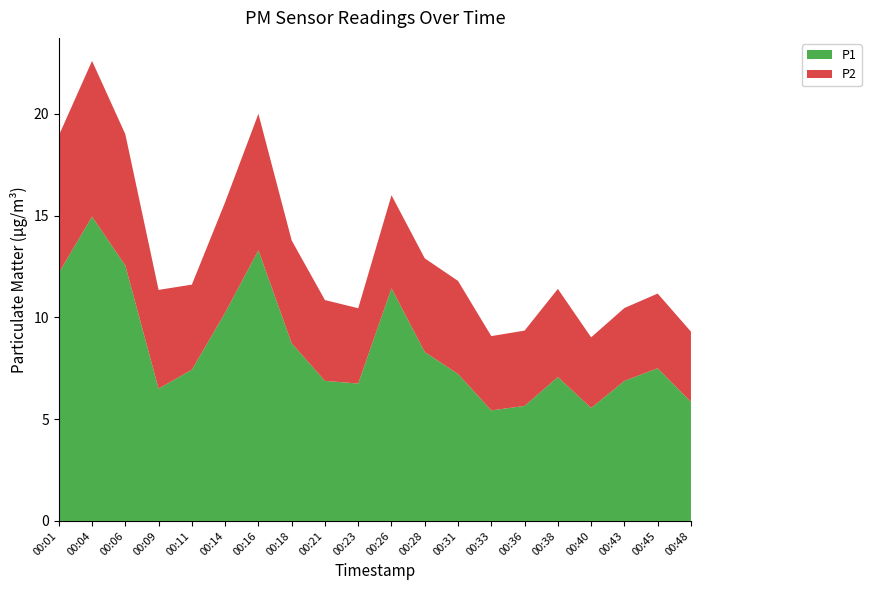

Reading left to right, transcribe all the data shown in this chart.

P1: 00:01=12.2	00:04=14.9	00:06=12.6	00:09=6.5	00:11=7.4	00:14=10.2	00:16=13.3	00:18=8.7	00:21=6.9	00:23=6.8	00:26=11.4	00:28=8.3	00:31=7.2	00:33=5.4	00:36=5.7	00:38=7.1	00:40=5.5	00:43=6.9	00:45=7.5	00:48=5.8
P2: 00:01=6.8	00:04=7.7	00:06=6.5	00:09=4.8	00:11=4.2	00:14=5.4	00:16=6.7	00:18=5.0	00:21=4.0	00:23=3.7	00:26=4.6	00:28=4.6	00:31=4.6	00:33=3.6	00:36=3.7	00:38=4.3	00:40=3.5	00:43=3.6	00:45=3.7	00:48=3.5